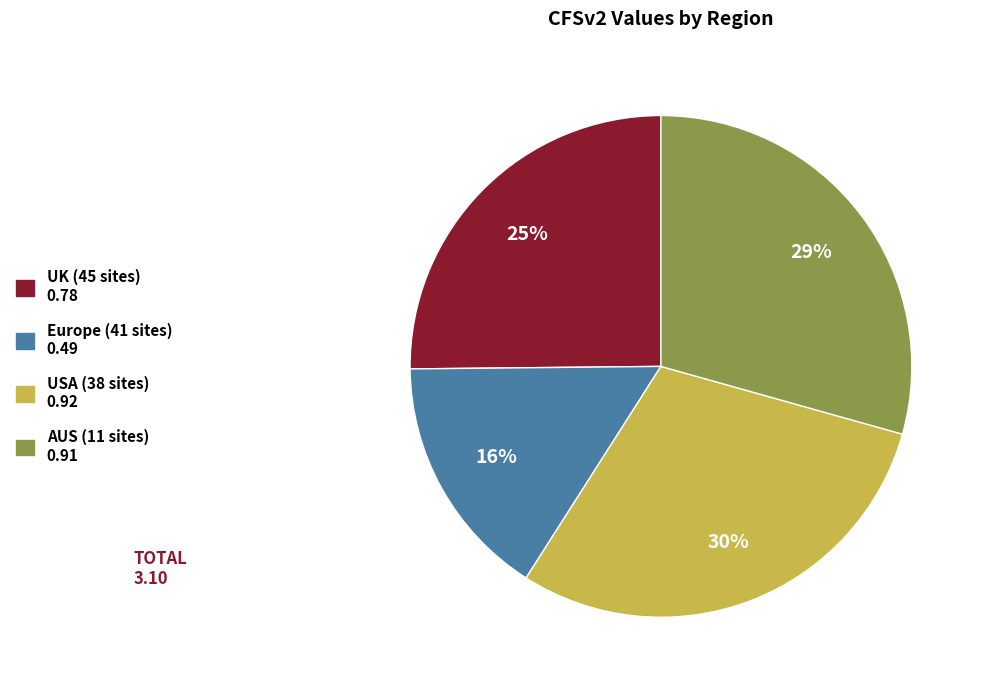

Is UK (45 sites) 0.78 the majority of the pie?

No